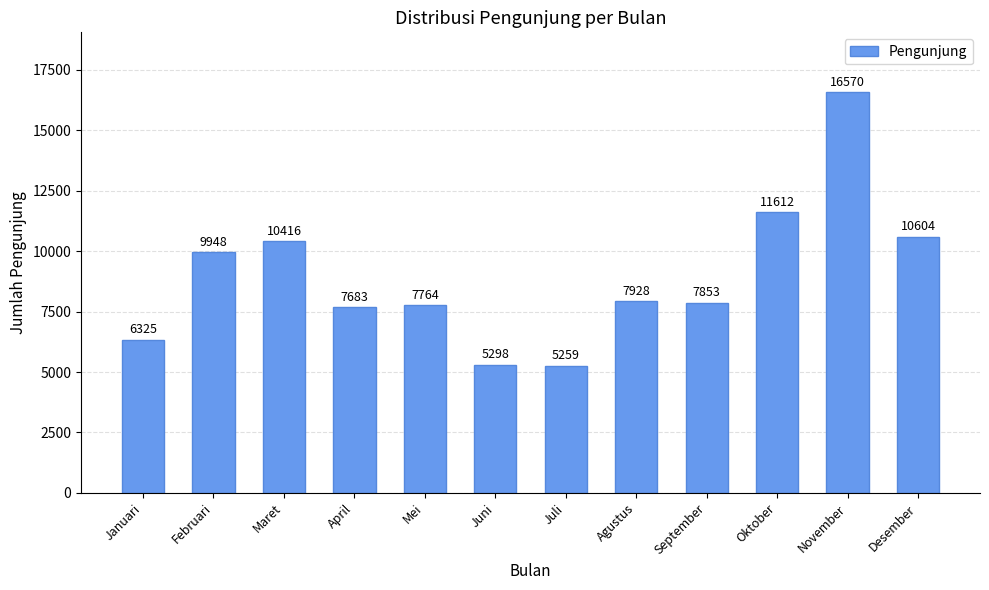

Are the bars grouped side by side (vs. stacked)?

No